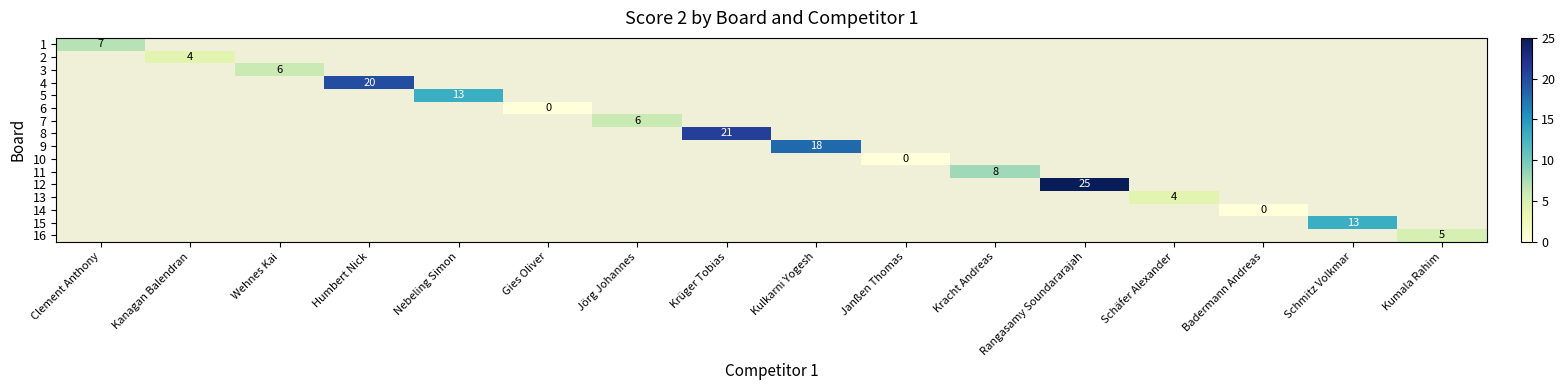

The 12 series shows 37 at Rangasamy Soundararajah. True or false?

False